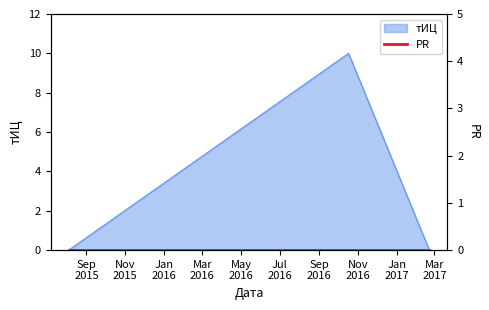

List the labels in order of value, smallest first.

2015-08-04, 2017-02-21, 2016-10-17